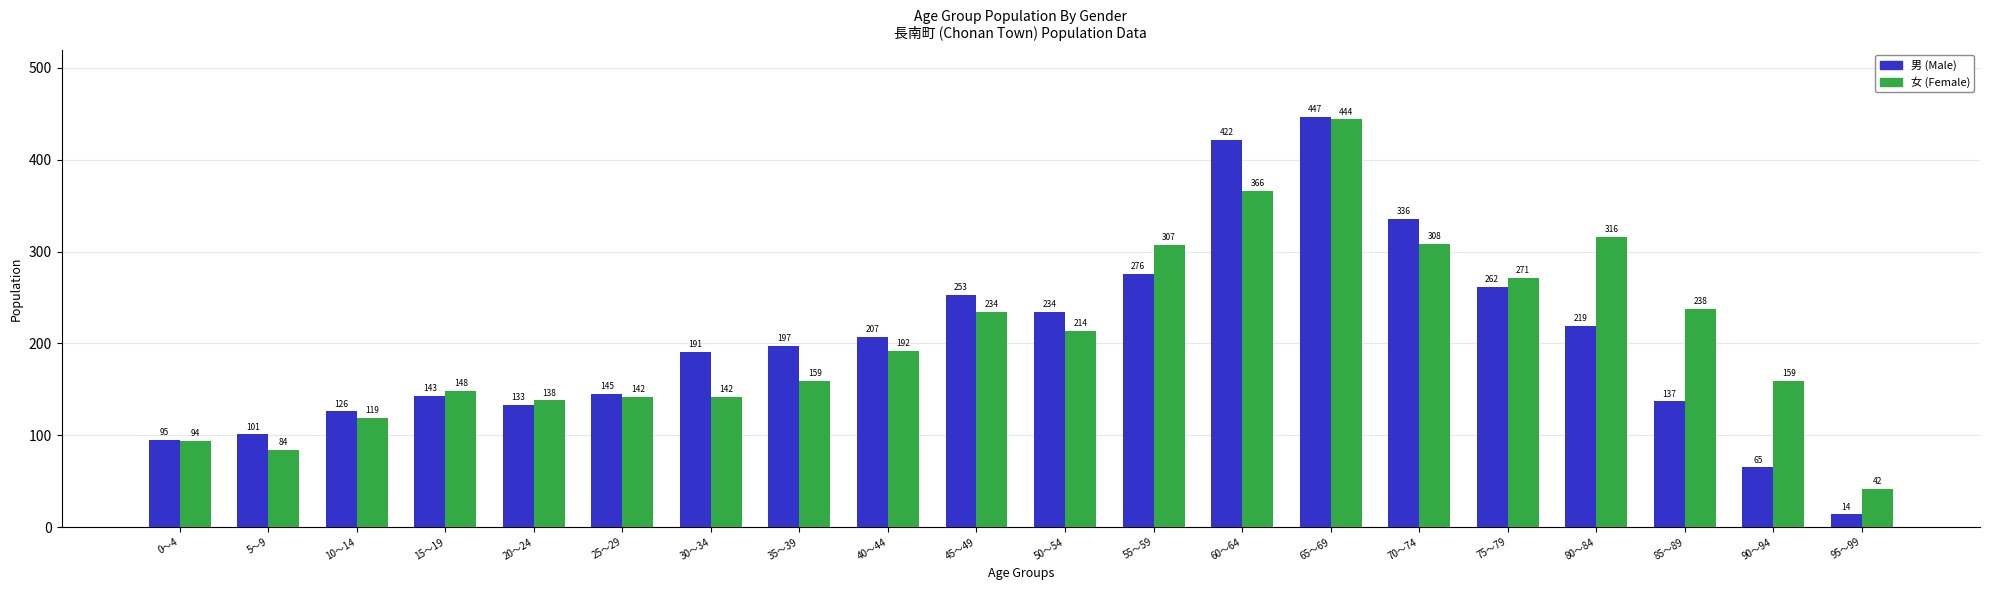

Which category has the lowest value across all series?

95～99